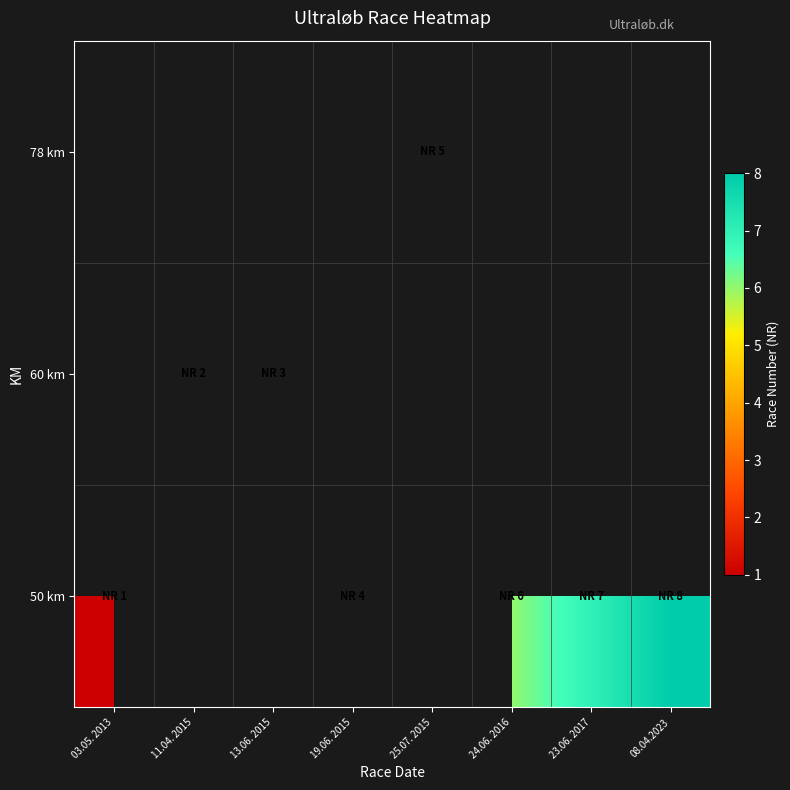

Rank the categories by 50 km value from lowest to highest.

03.05. 2013, 11.04. 2015, 13.06. 2015, 19.06. 2015, 25.07. 2015, 24.06. 2016, 23.06. 2017, 08.04.2023